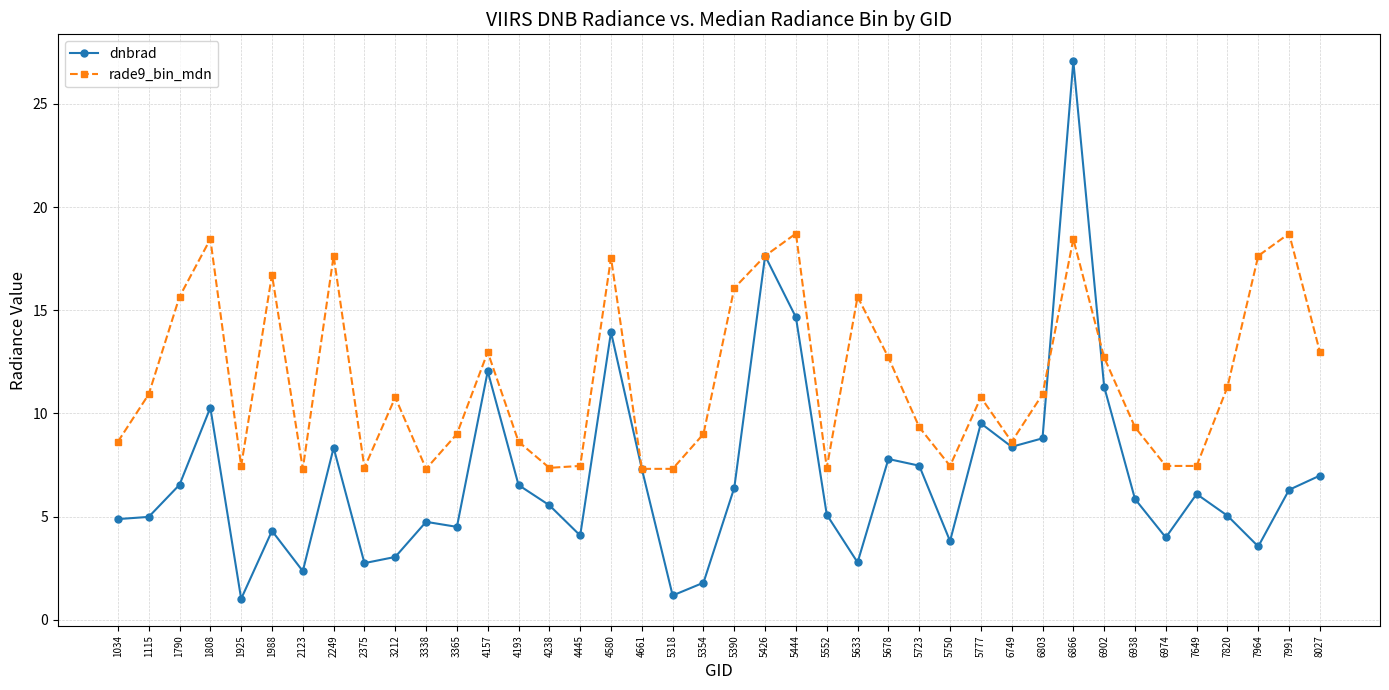

True or false: rade9_bin_mdn and dnbrad cross at least once.

True